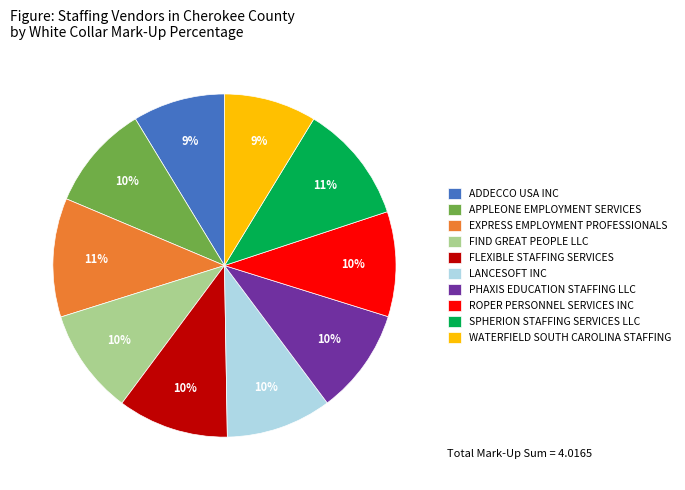

Combined, do APPLEONE EMPLOYMENT SERVICES and WATERFIELD SOUTH CAROLINA STAFFING account for over 50%?

No